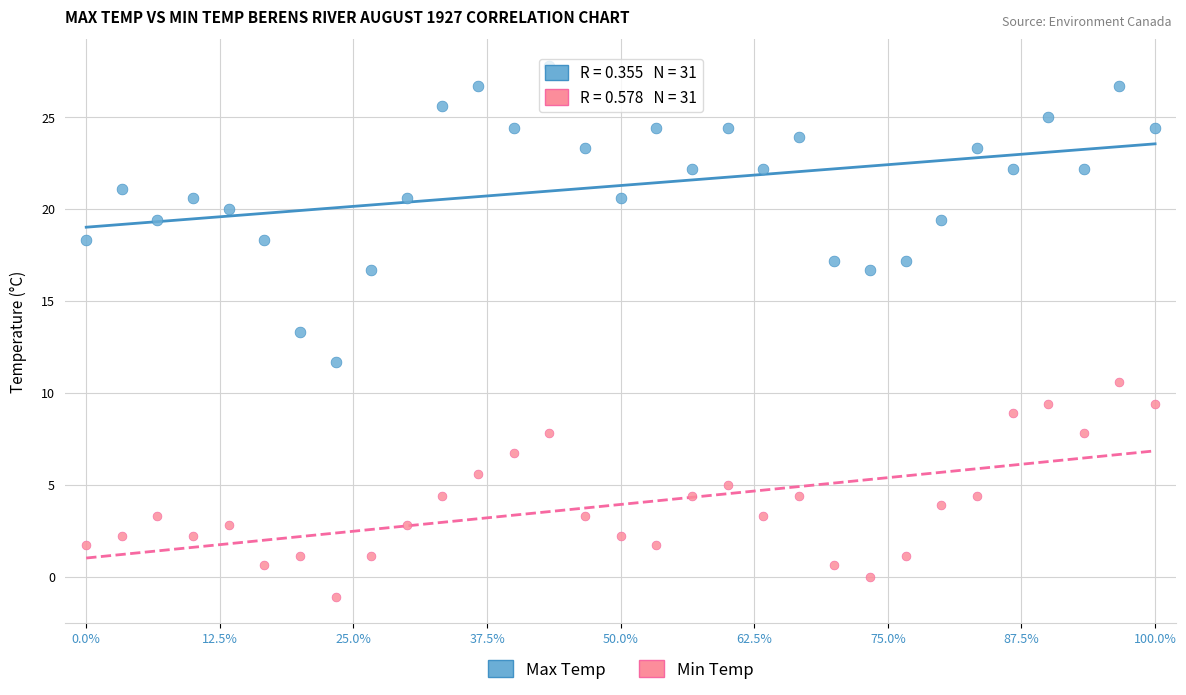

Which series has the largest Y range (max minus min)?

Max Temp